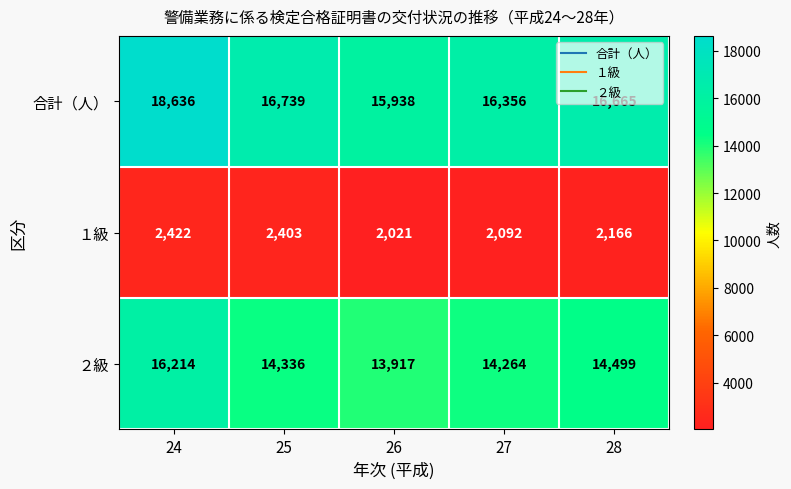

What is the difference between the 合計（人） values at 27 and 26?

418